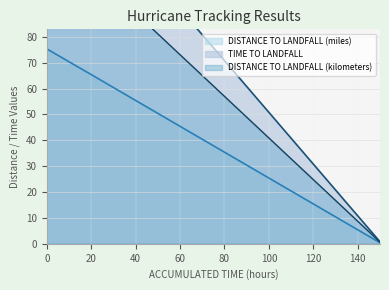

Reading right to left, list all the values displayed in this chart.

DISTANCE TO LANDFALL (miles): 0.4	5.4	10.4	15.4	20.4	25.4	30.4	35.4	40.4	45.4	50.4	55.4	60.4	65.4	70.3	75.3
TIME TO LANDFALL: 0.8	10.8	20.8	30.8	40.8	50.8	60.8	70.8	80.8	90.8	100.8	110.8	120.8	130.8	140.8	150.8
DISTANCE TO LANDFALL (kilometers): 0.6	8.7	16.7	24.8	32.8	40.9	48.9	57.0	65.0	73.1	81.1	89.2	97.2	105.3	113.2	121.3